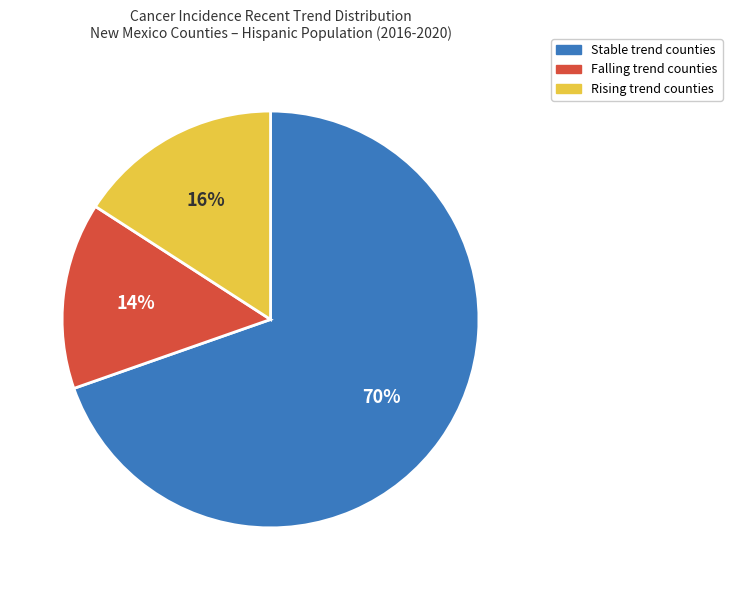

What percentage is the Falling trend counties slice, to the nearest percent?

14%